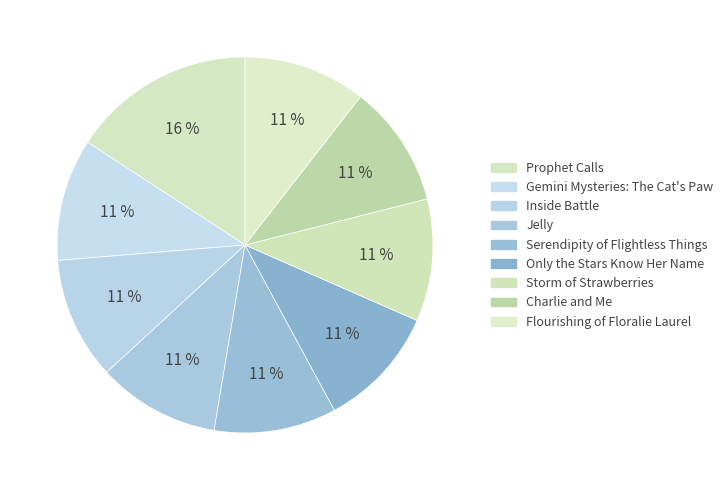

Is it true that Only the Stars Know Her Name is 11% of the pie?

True